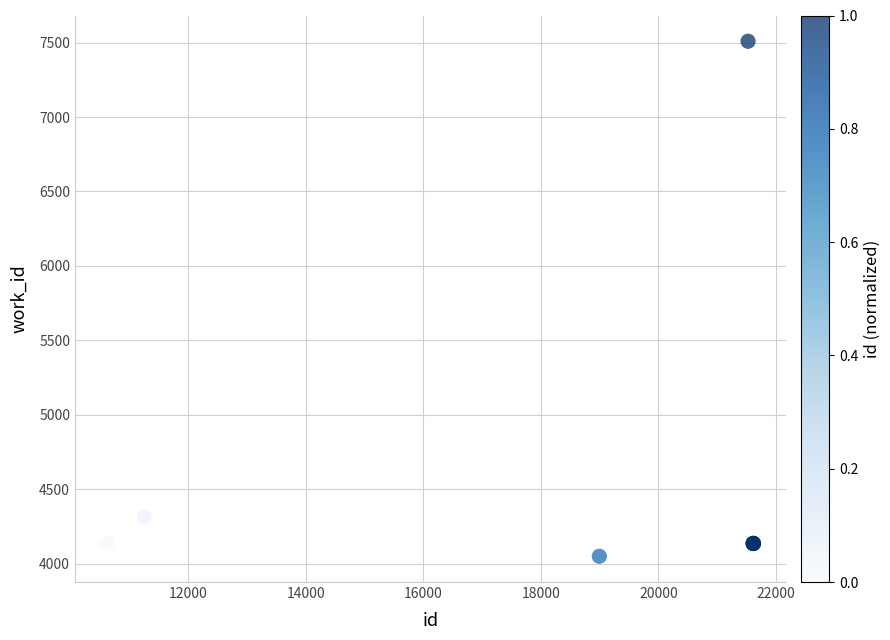

What Y value in the scatter plot is closest to 5779?

4315